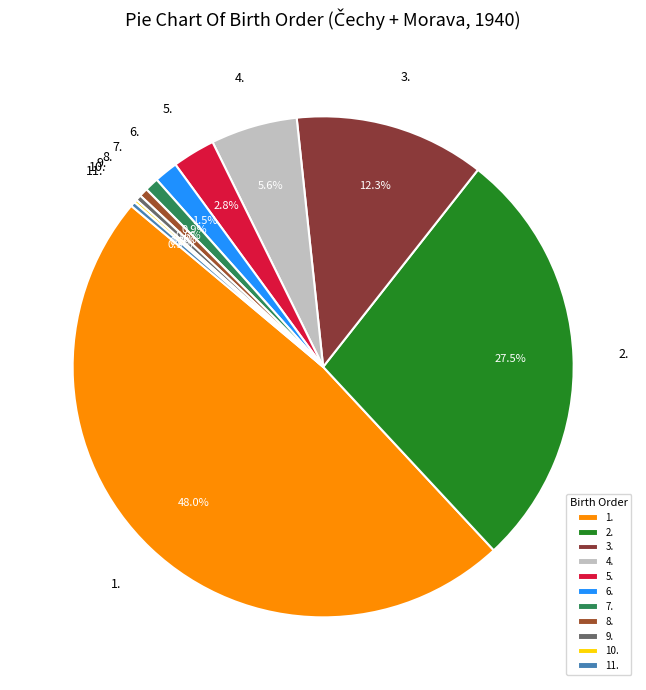

What portion of the pie excludes 8.?

99.4%